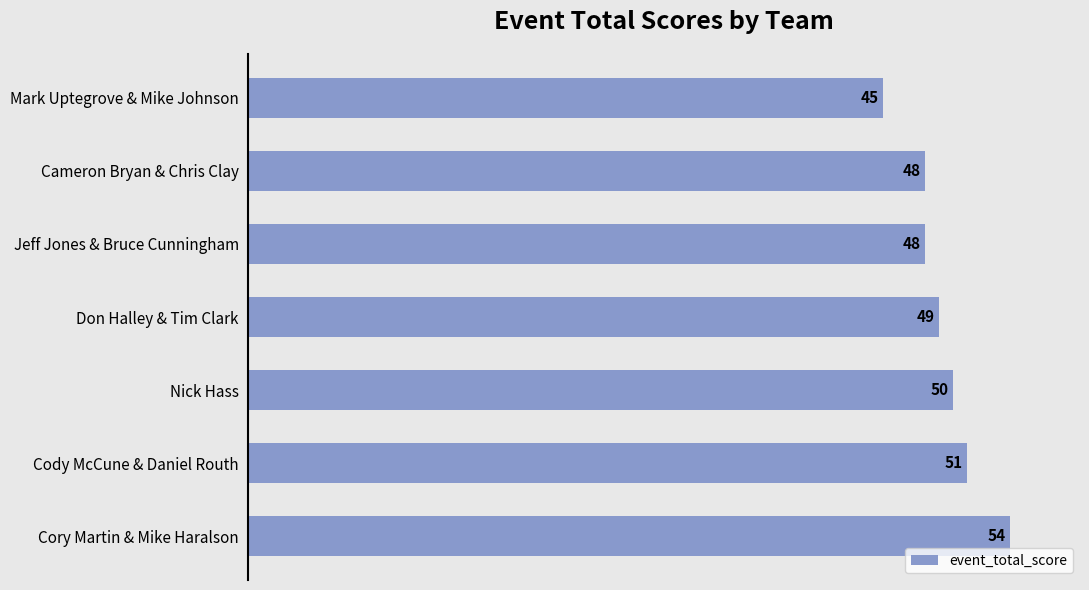

How many bars are there in total?

7